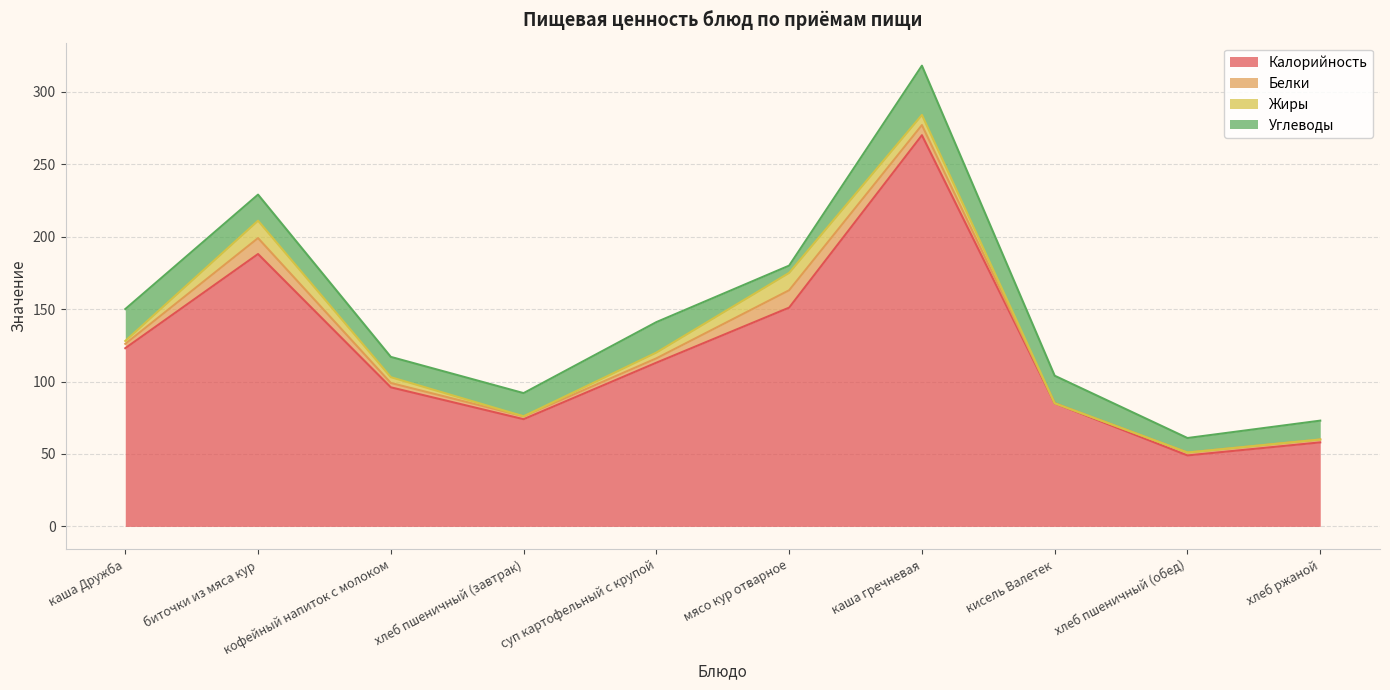

Which series has the largest total across all categories?

Калорийность